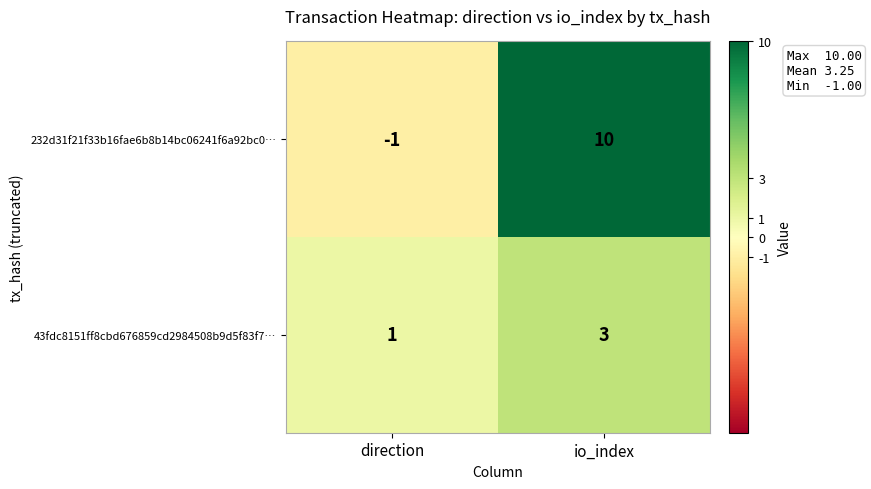

What is the sum of the 232d31f21f33b16fae6b8b14bc06241f6a92bc0… values at direction and io_index?

9